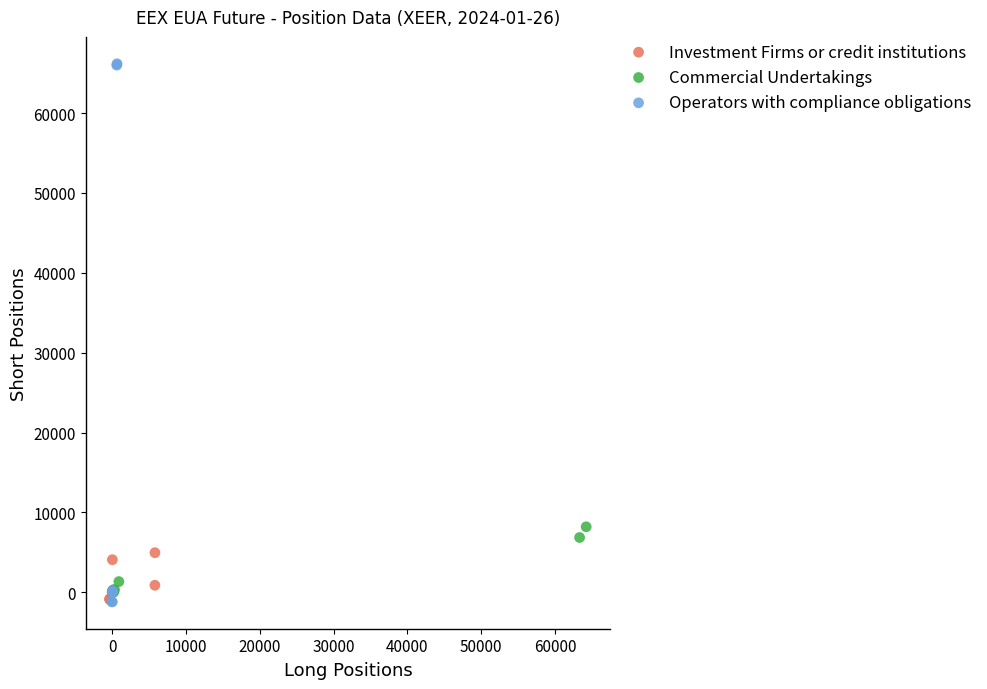

Which series has the largest Y range (max minus min)?

Operators with compliance obligations